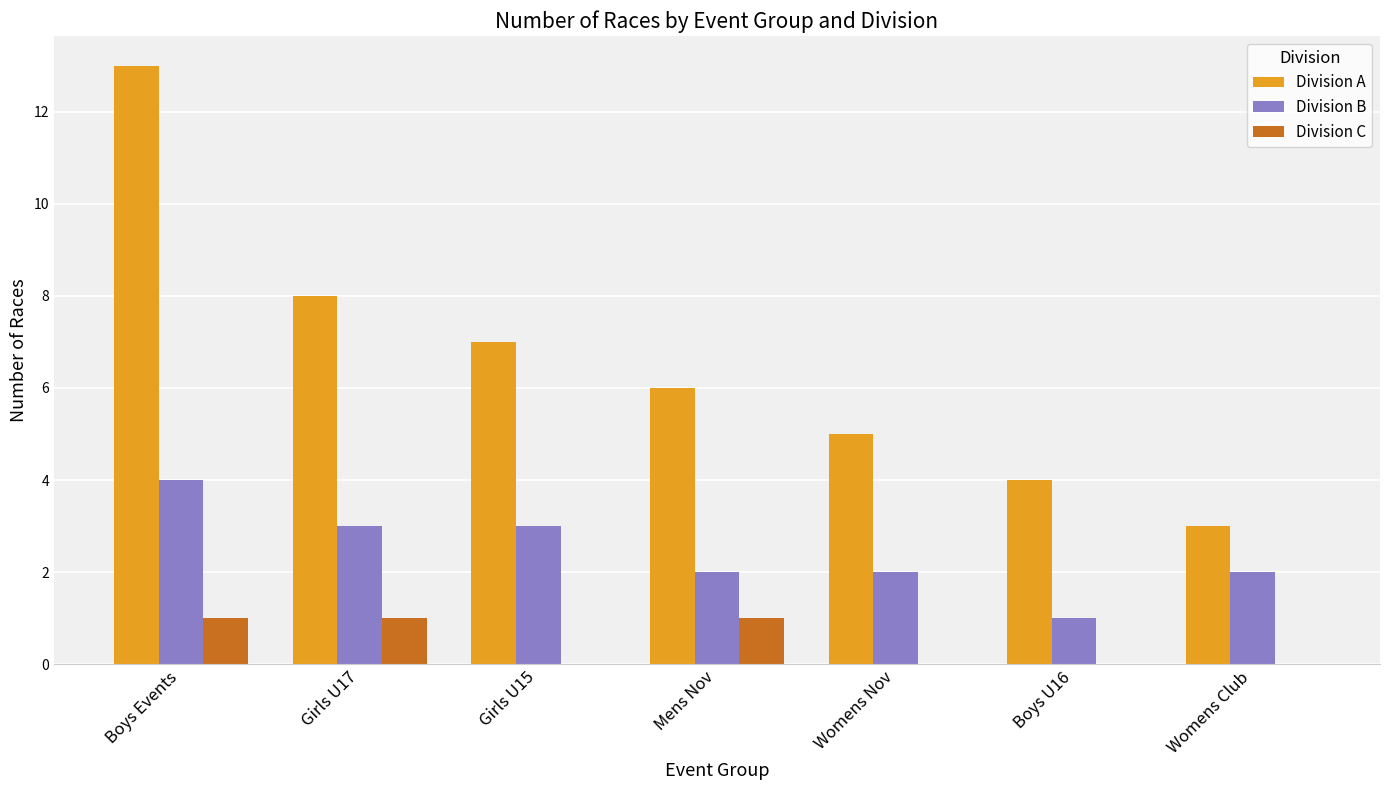

What are all the series names shown in the legend?

Division A, Division B, Division C